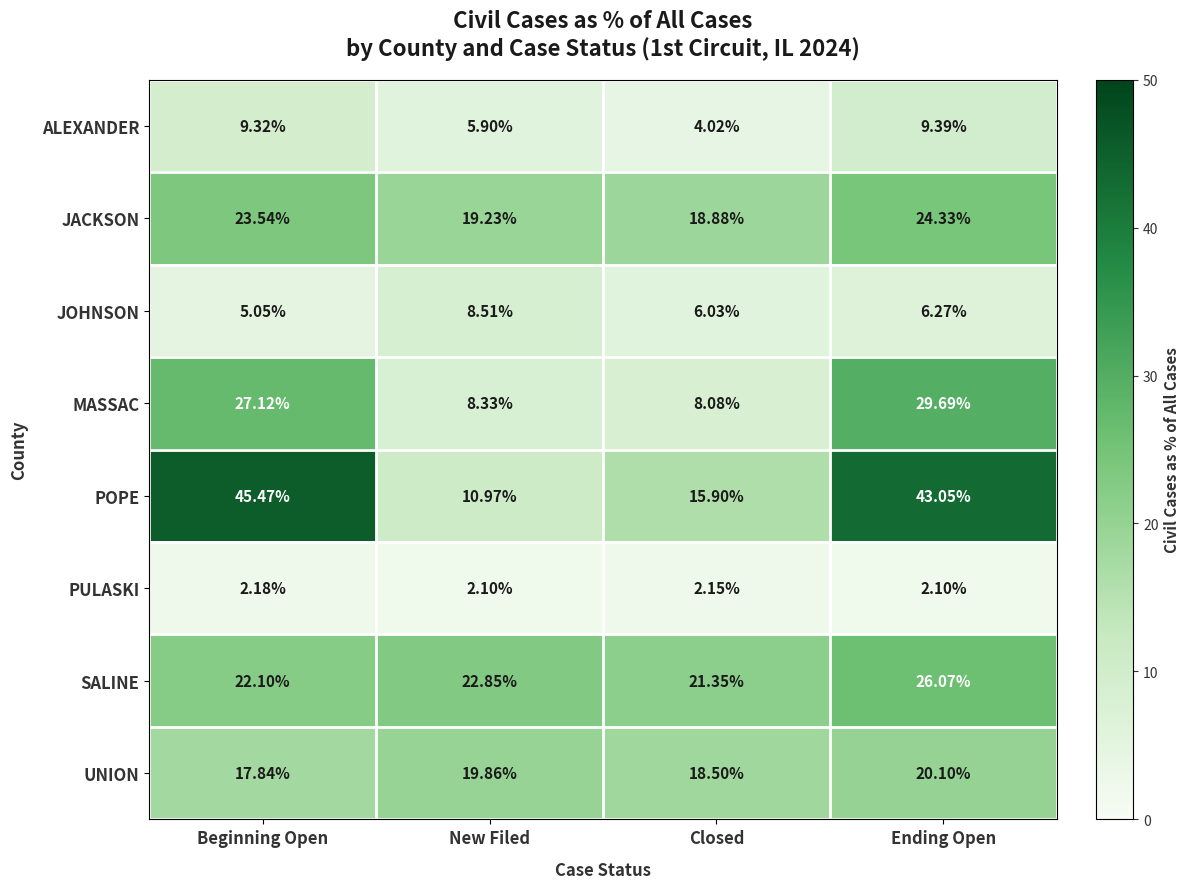

Where does the SALINE series first go above 22?

Beginning Open